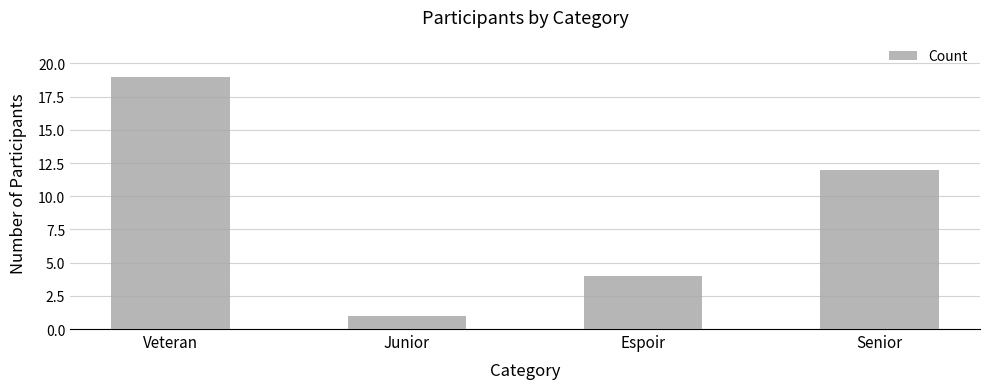

Where is the data nearest to the value 10?

Senior